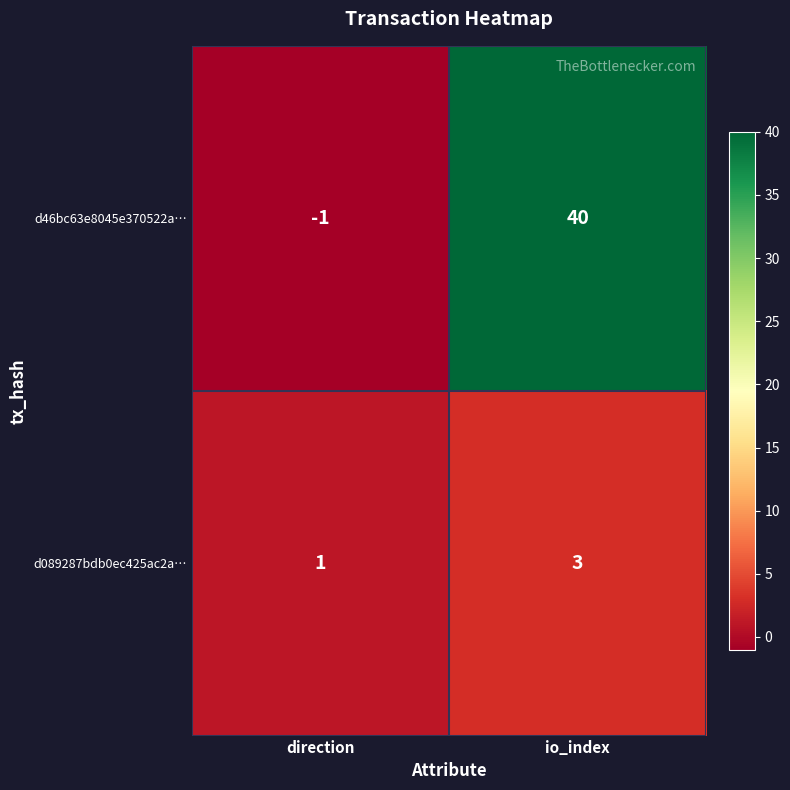

What is the sum of all d089287bdb0ec425ac2a… values?

4